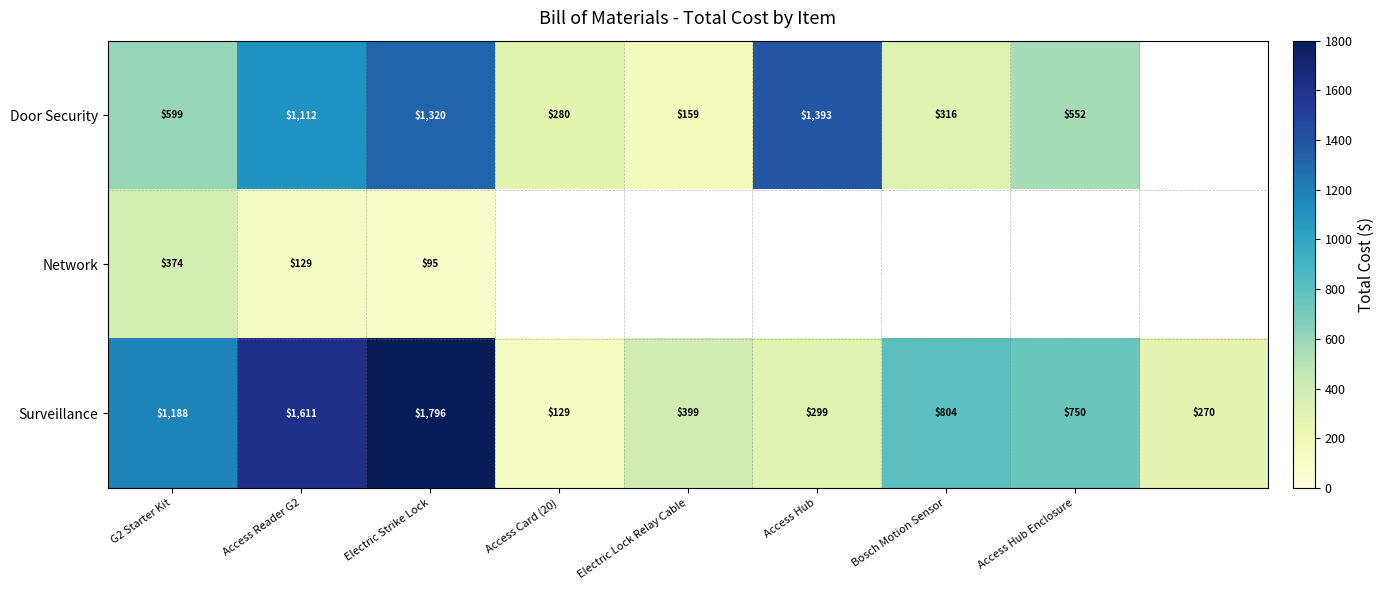

Which has a higher value, G2 Starter Kit or Access Reader G2?

Access Reader G2